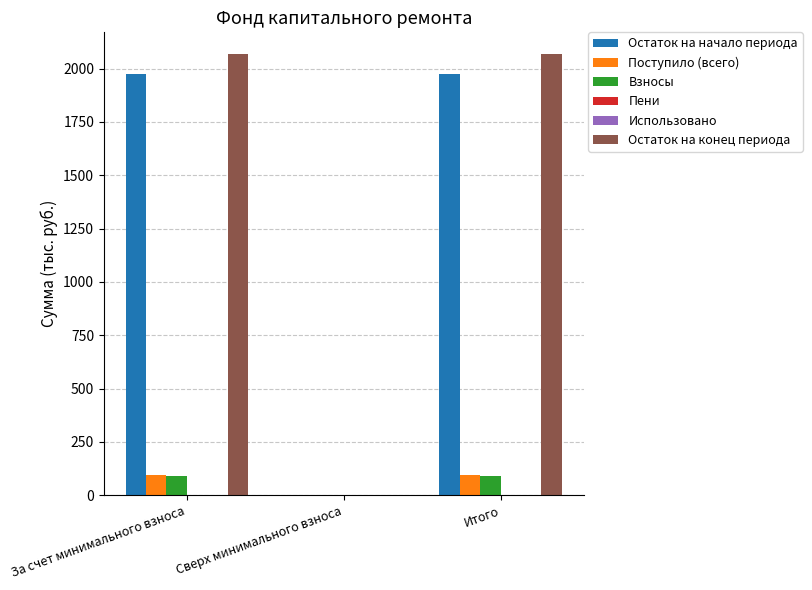

The Остаток на начало периода series shows 0.0 at Сверх минимального взноса. True or false?

True